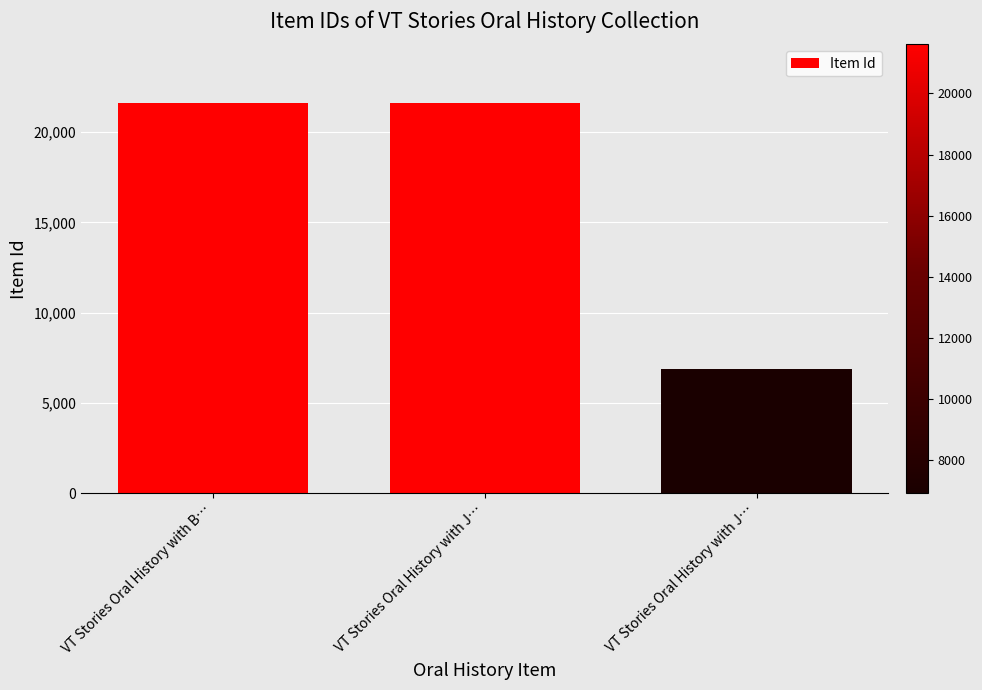

Are the bars horizontal?

No